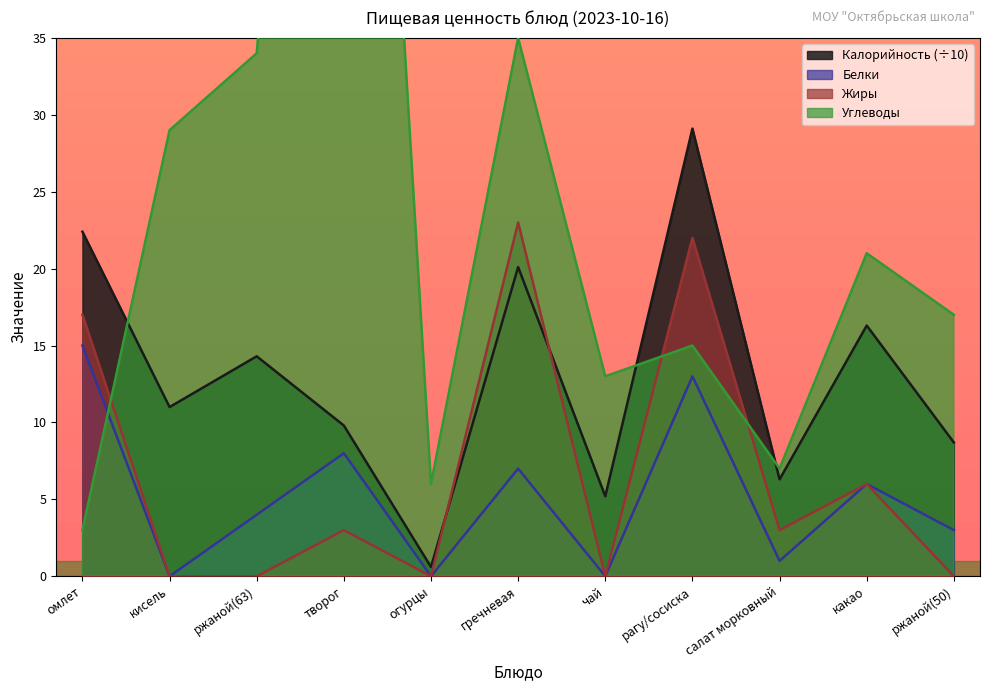

The value of Белки at ржаной(63) is 2.2. True or false?

False